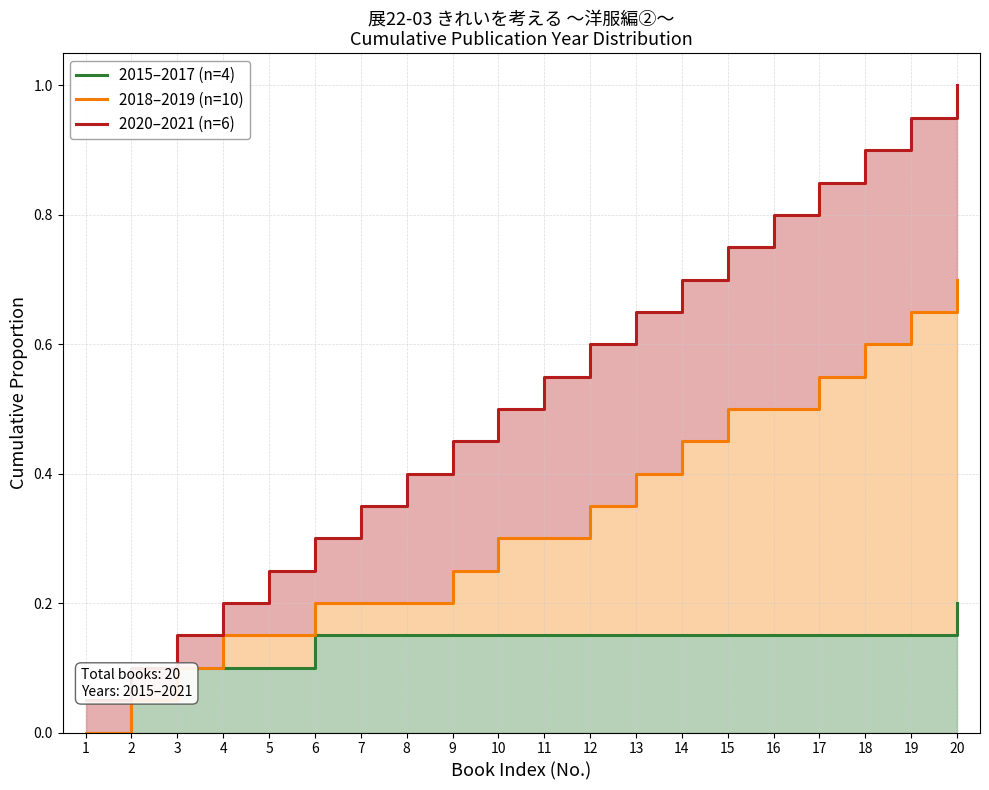

Rank the series at 20 from lowest to highest value.

2015–2017 (n=4), 2018–2019 (n=10), 2020–2021 (n=6)